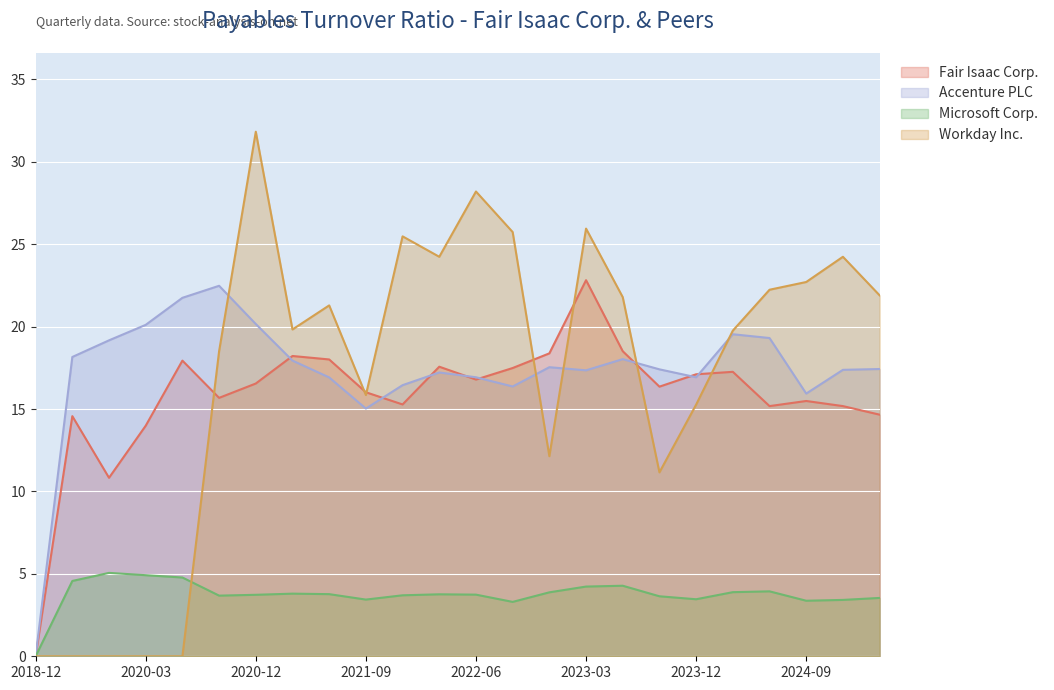

What is the highest value of the Accenture PLC series?

22.5